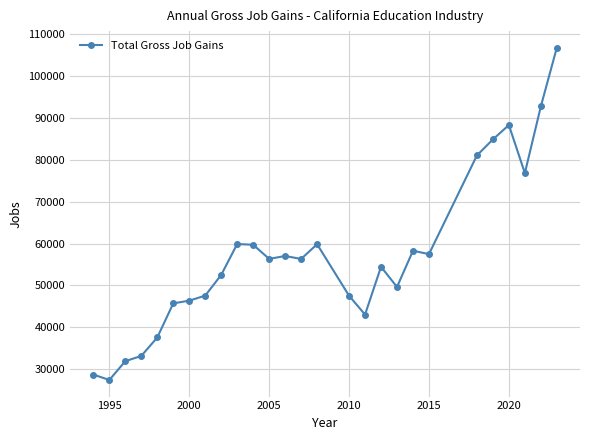

What is the average value?

57088